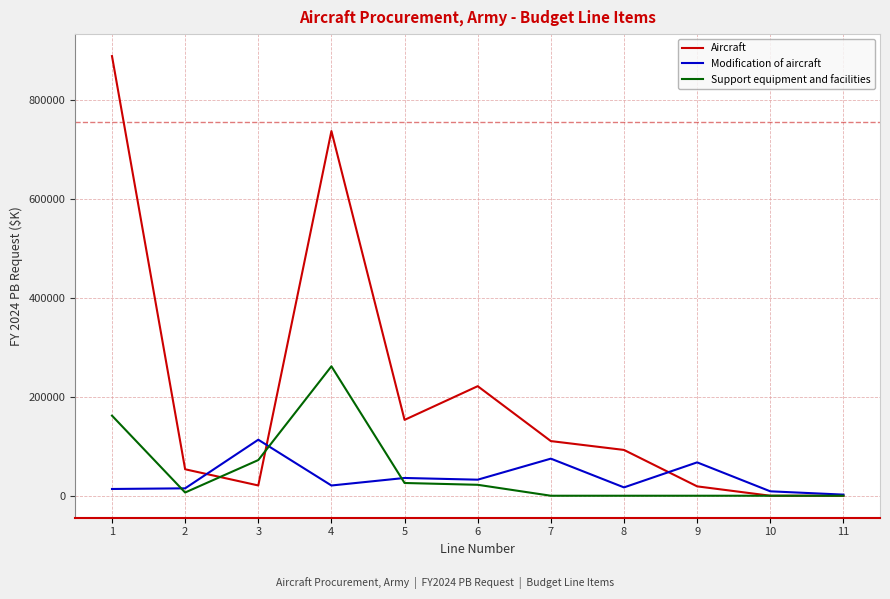

True or false: Aircraft and Support equipment and facilities intersect in this chart.

True